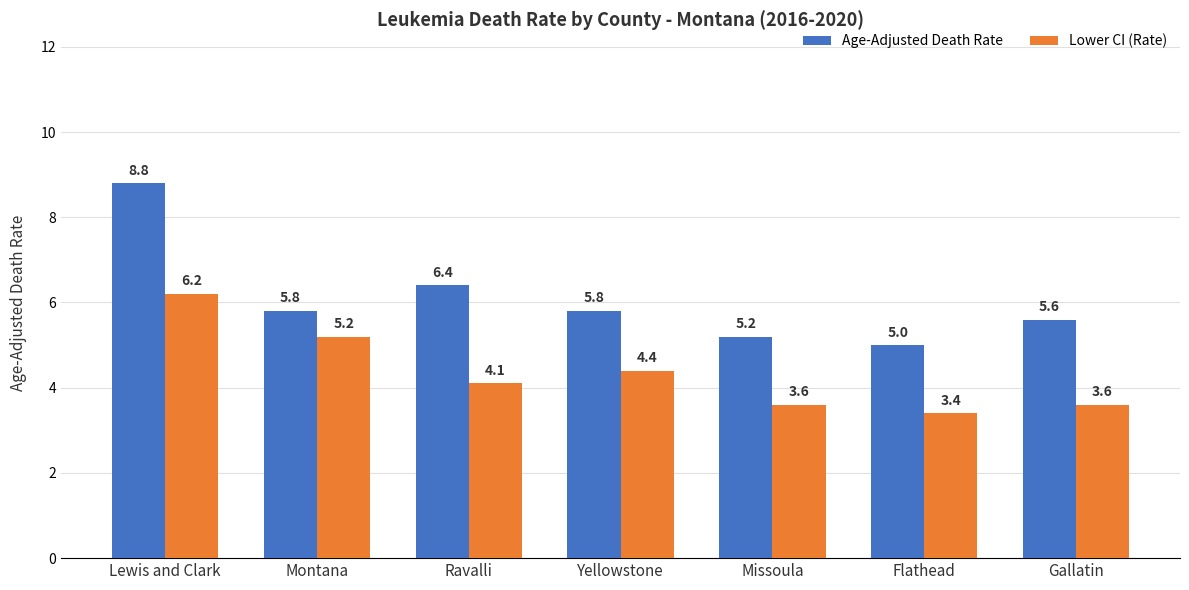

What is the difference between the highest and lowest values at Lewis and Clark?

2.6